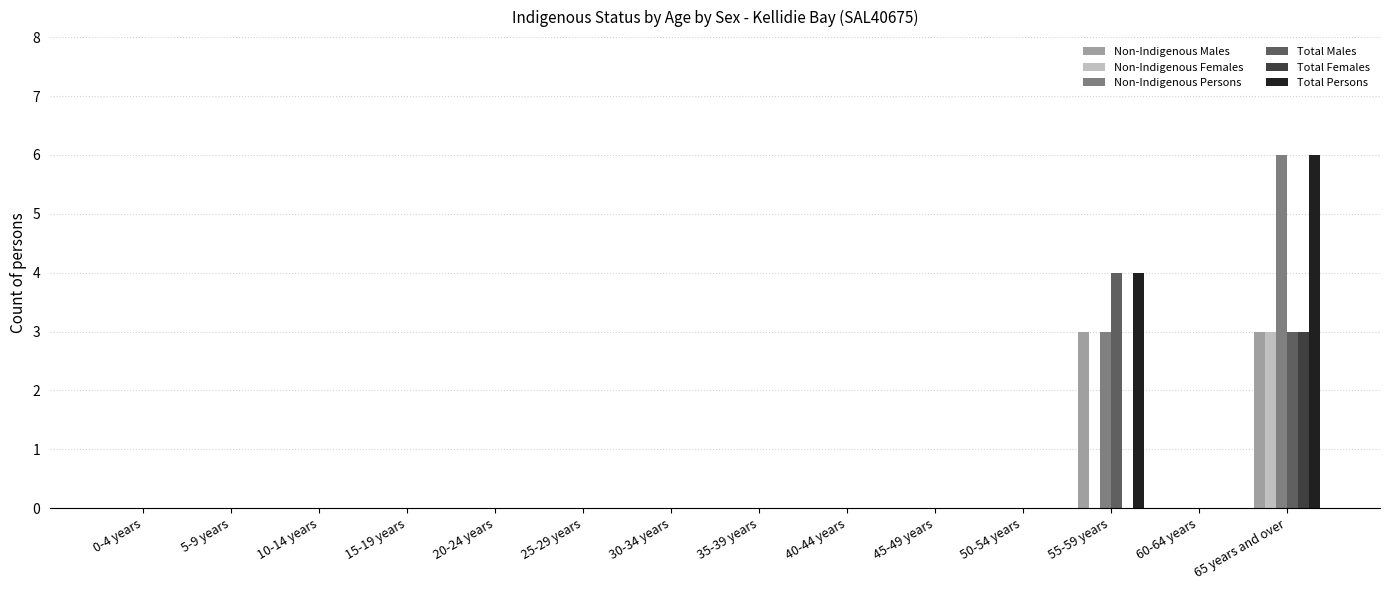

The Total Males series shows 0 at 5-9 years. True or false?

True